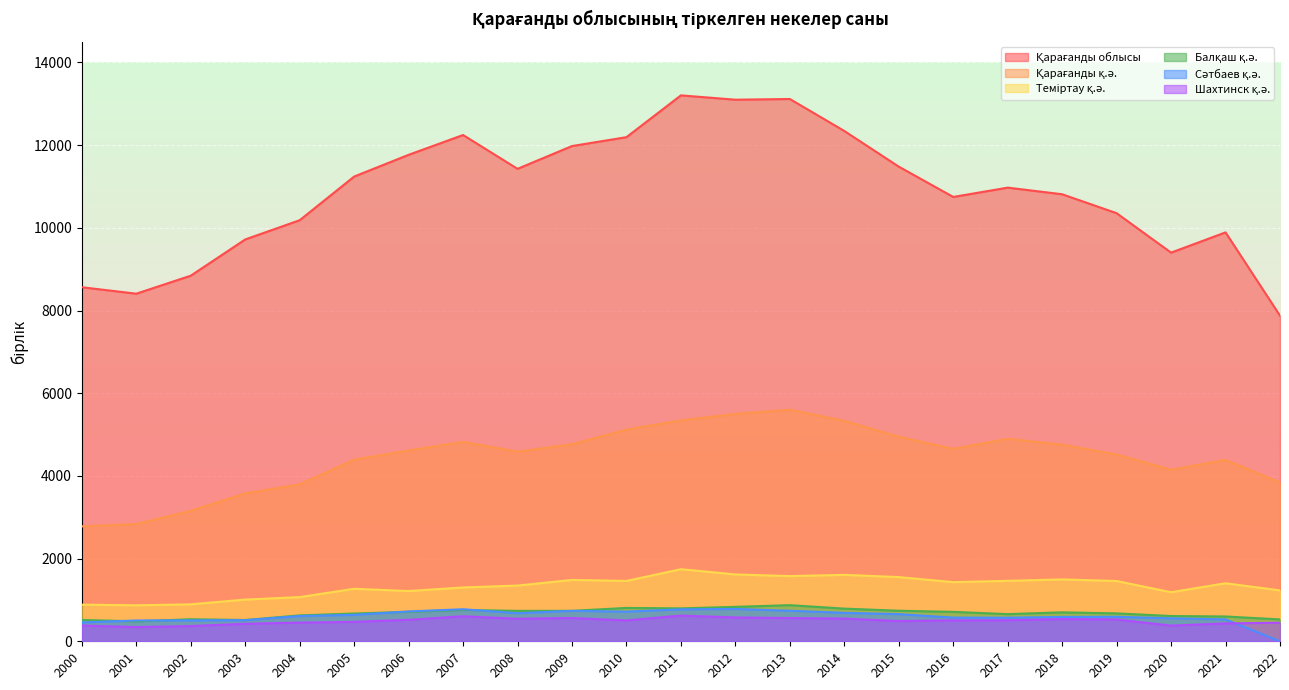

How many values in the Сәтбаев қ.ә. series exceed 611?

11